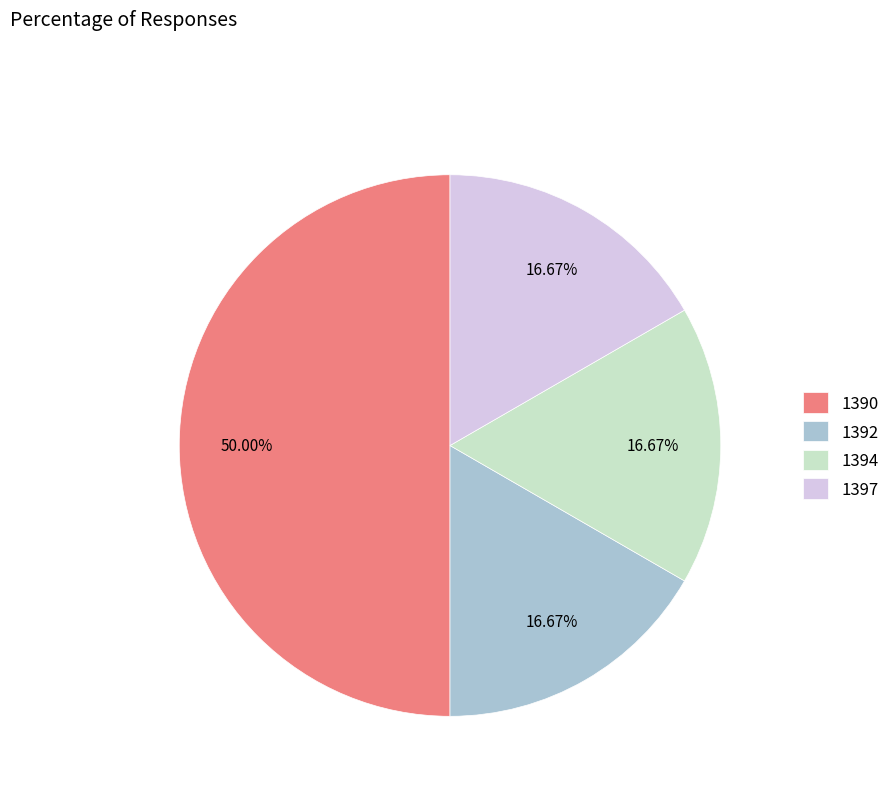

Is 1397 the majority of the pie?

No